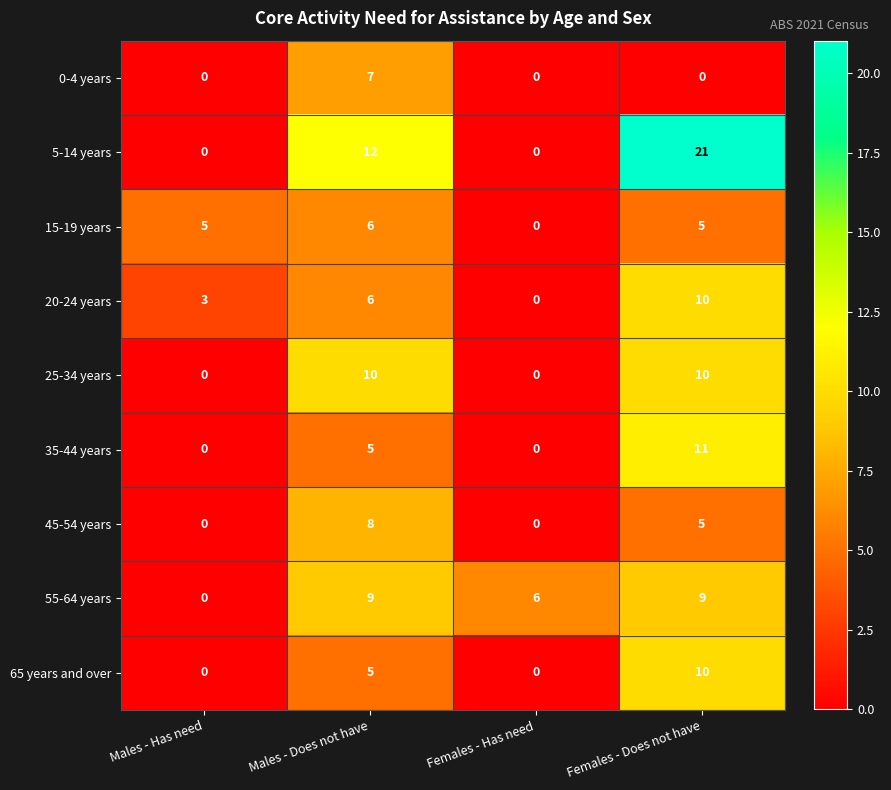

What is the sum of all 25-34 years values?

20